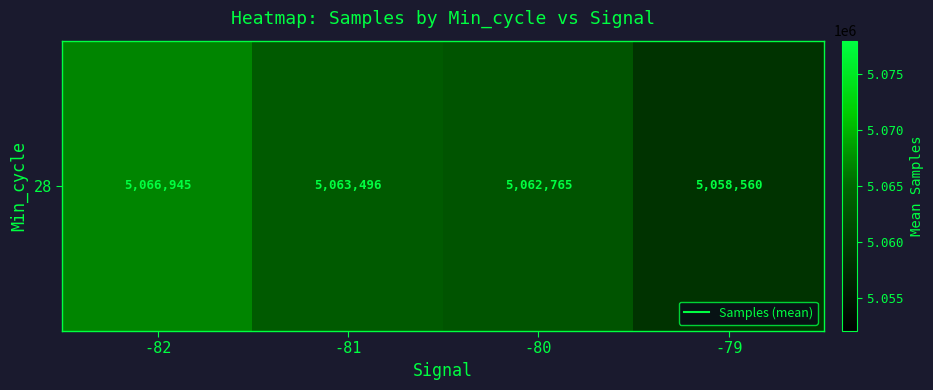

Which has a higher value, -80 or -79?

-80